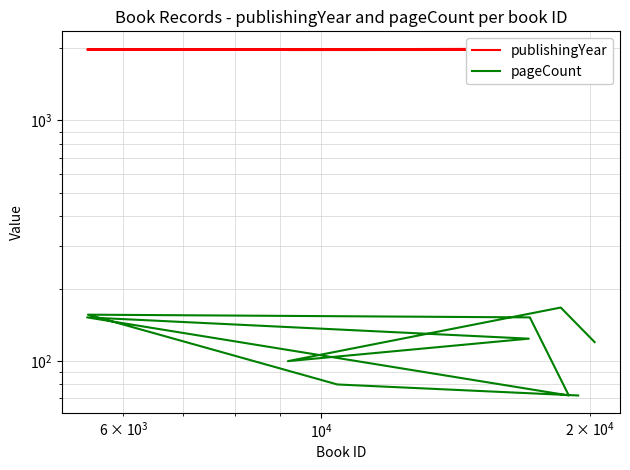

At how many categories does at least one series exceed 1675?

11